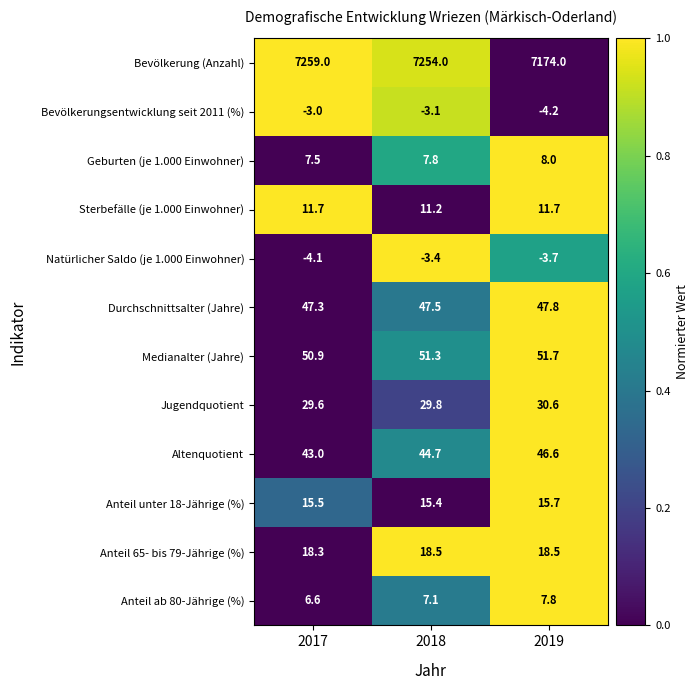

Between 2018 and 2019, which series saw the biggest shift?

Bevölkerung (Anzahl)